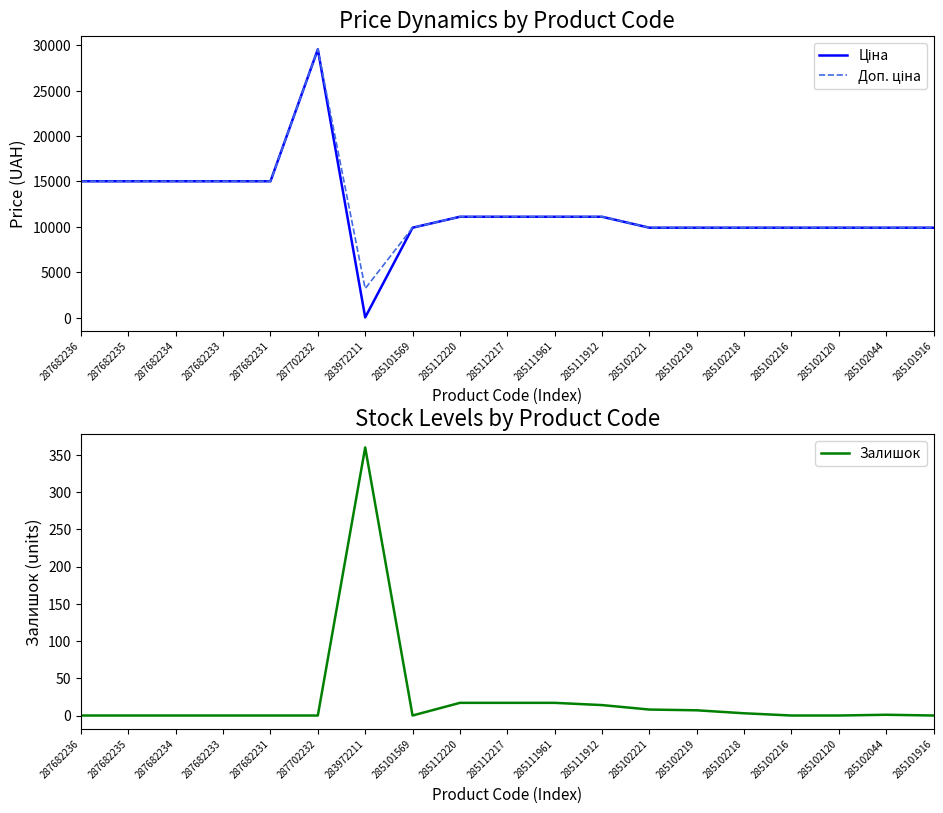

What are all the series names shown in the legend?

Ціна, Доп. ціна, Залишок